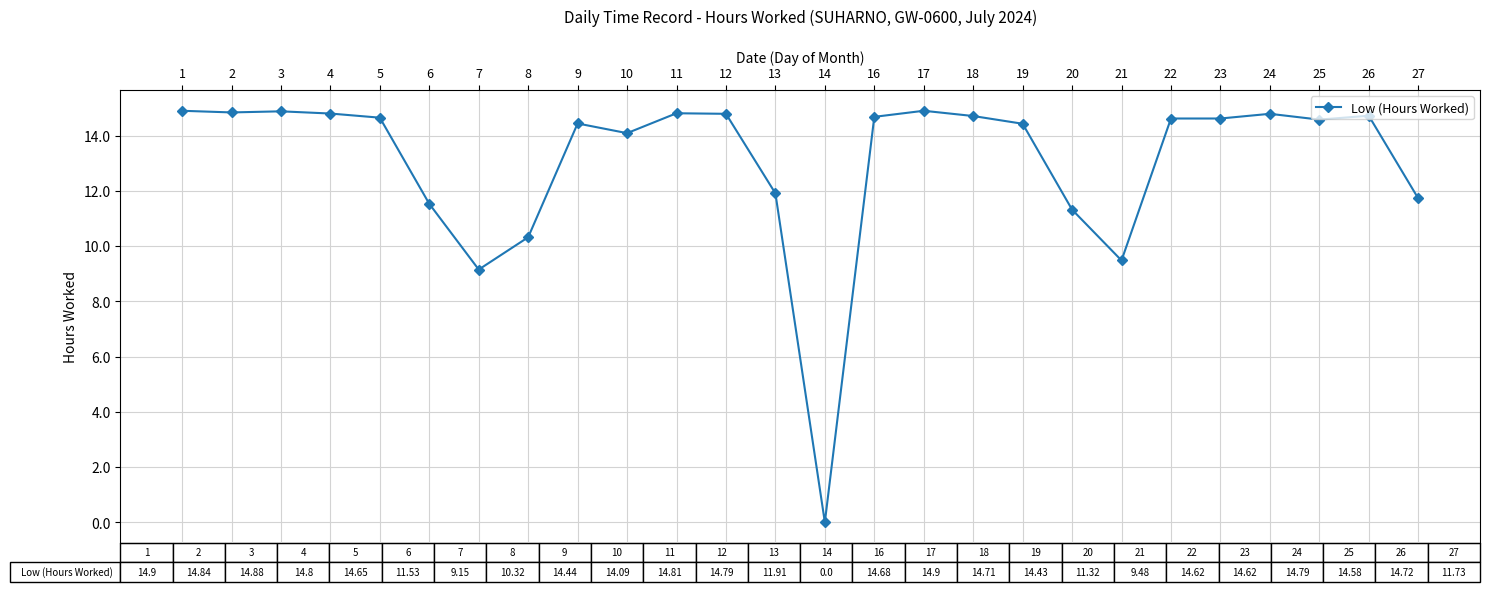

What is the value of the 25th point from the left?

14.7